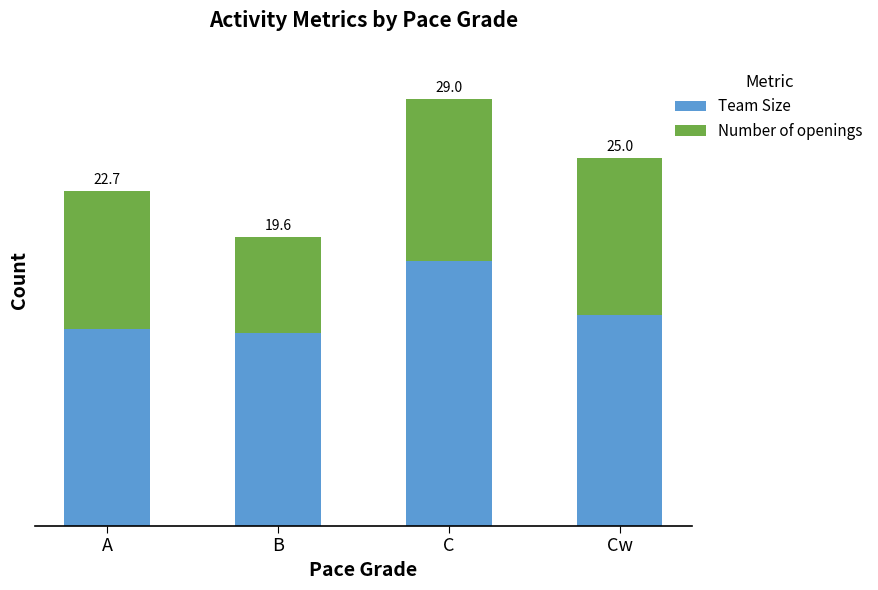

Are the bars horizontal?

No